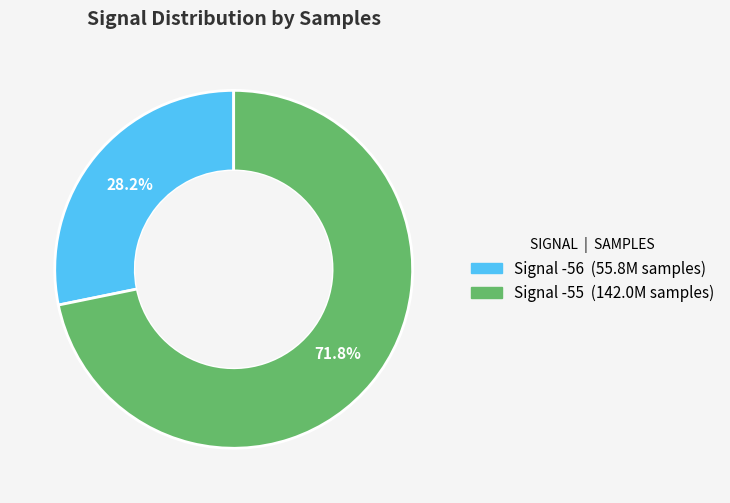

Does any single category account for the majority?

Yes